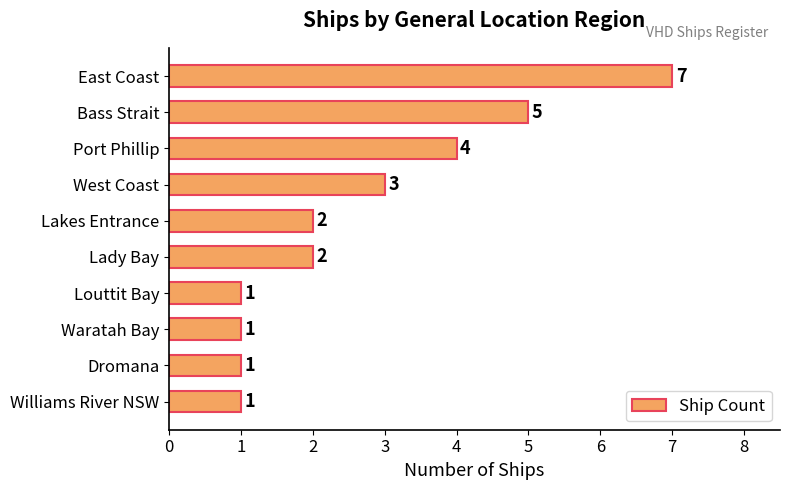

The chart shows a value of 0 at Louttit Bay. True or false?

False